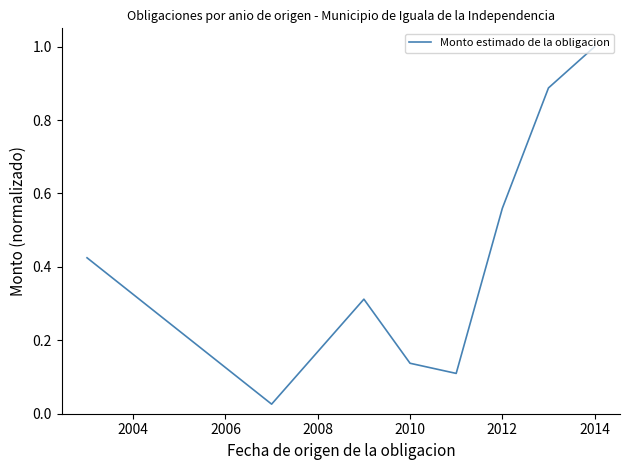

What is the sum of all values?

3.5